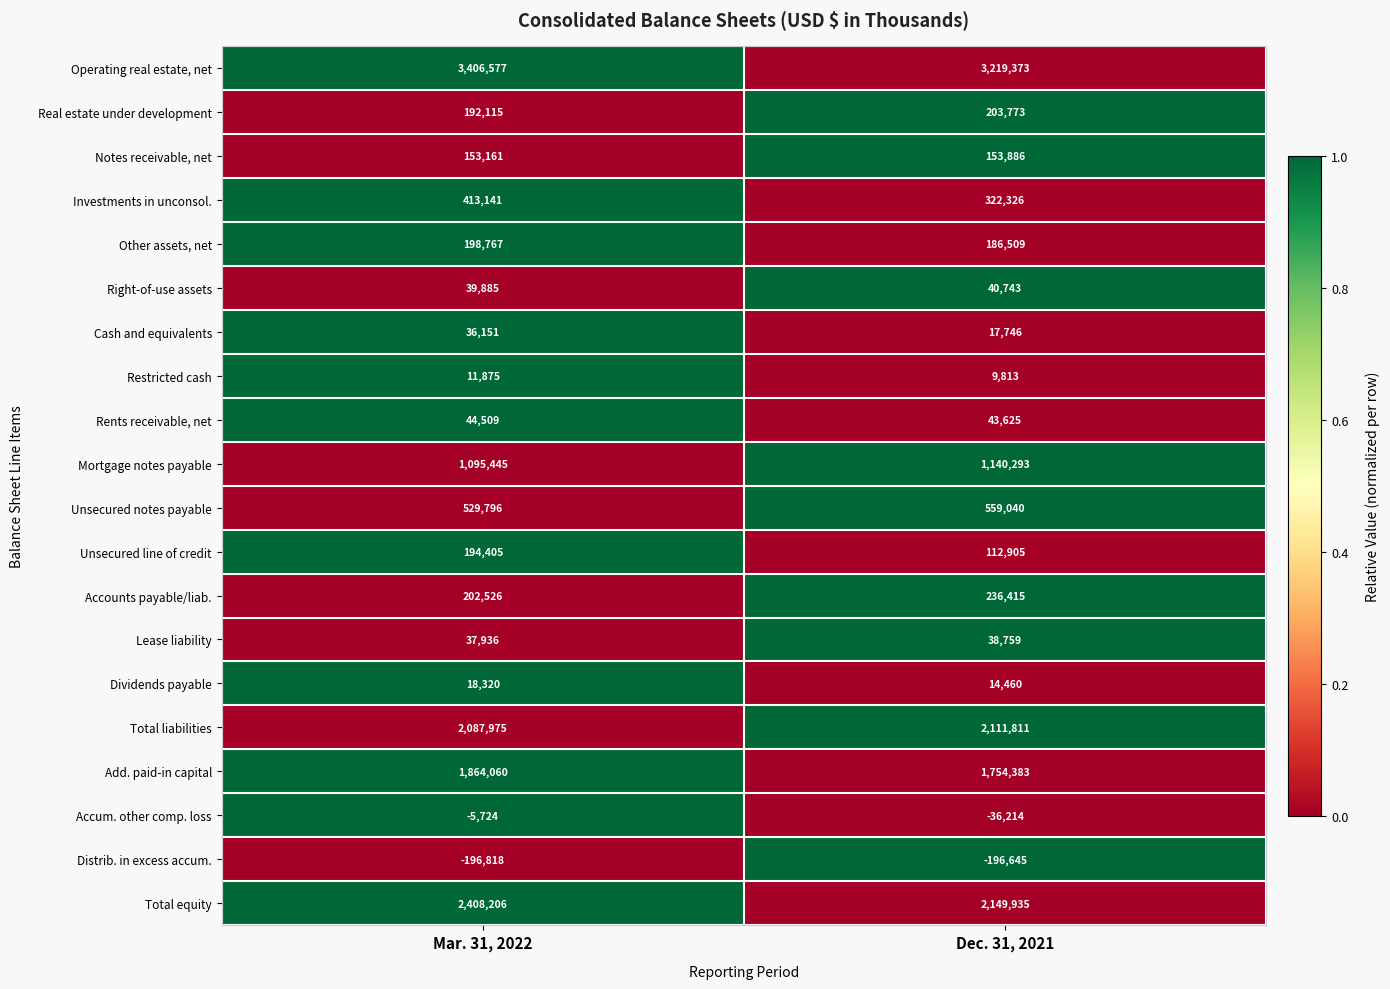

What is the total value across all series at Mar. 31, 2022?

12732308